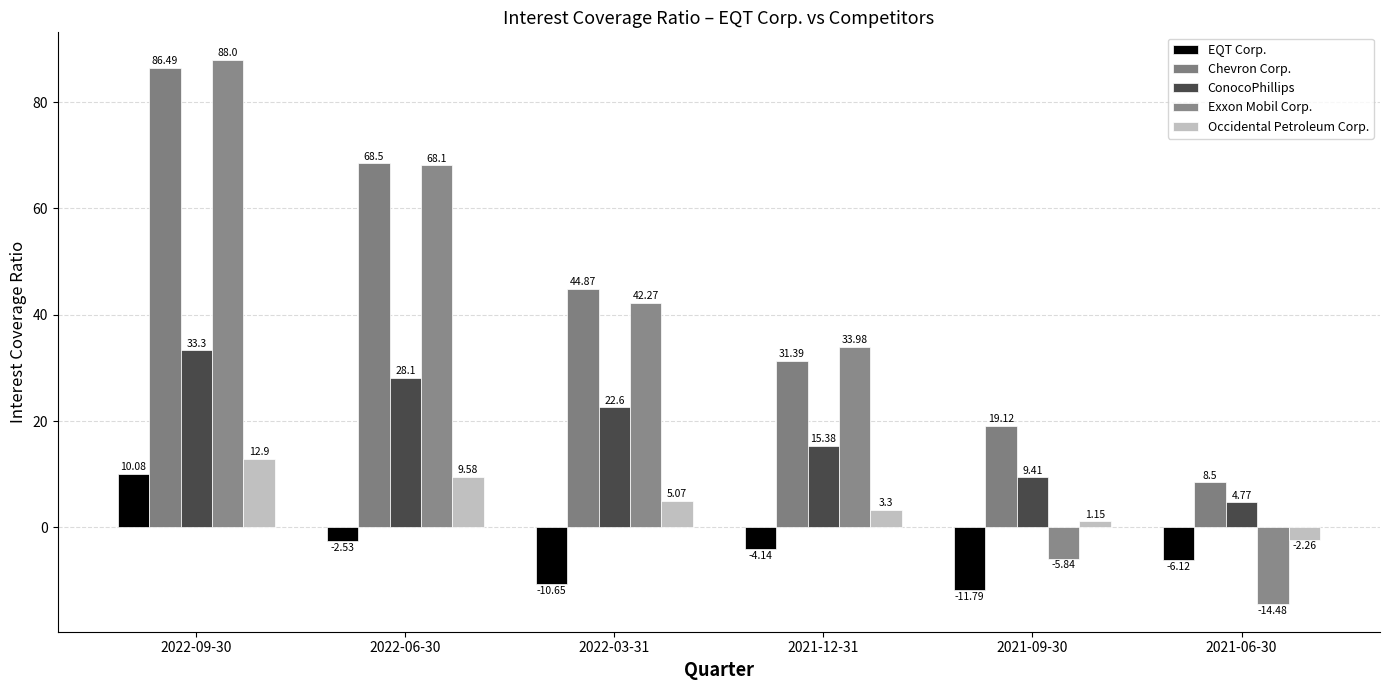

What is the value of the Chevron Corp. bar at the 6th from the left?

8.5